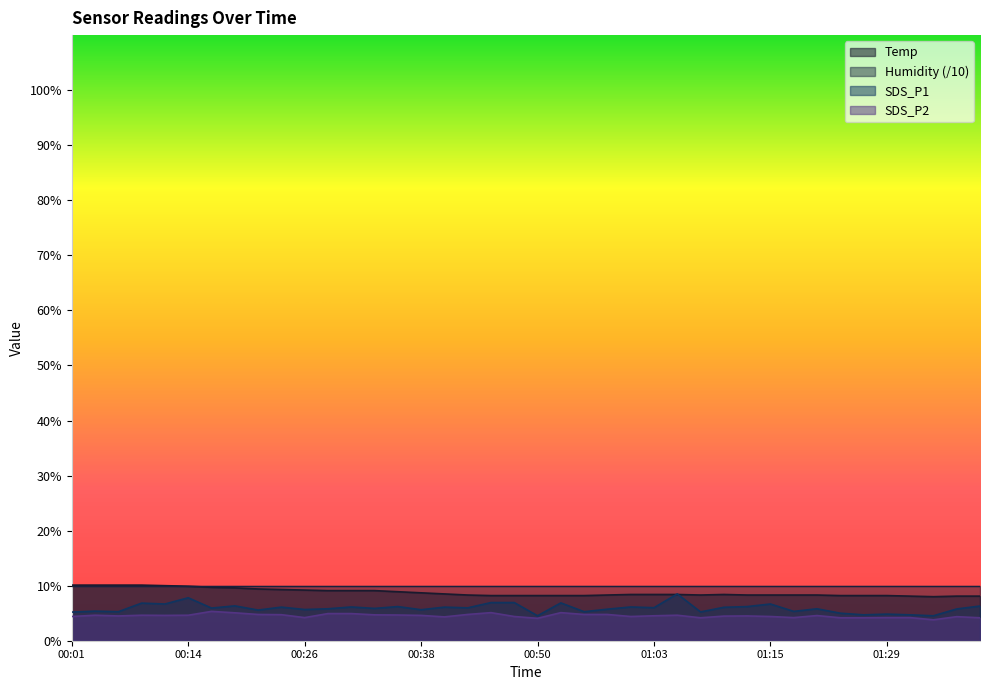

Rank the series by their average value, from lowest to highest.

SDS_P2, SDS_P1, Temp, Humidity (/10)